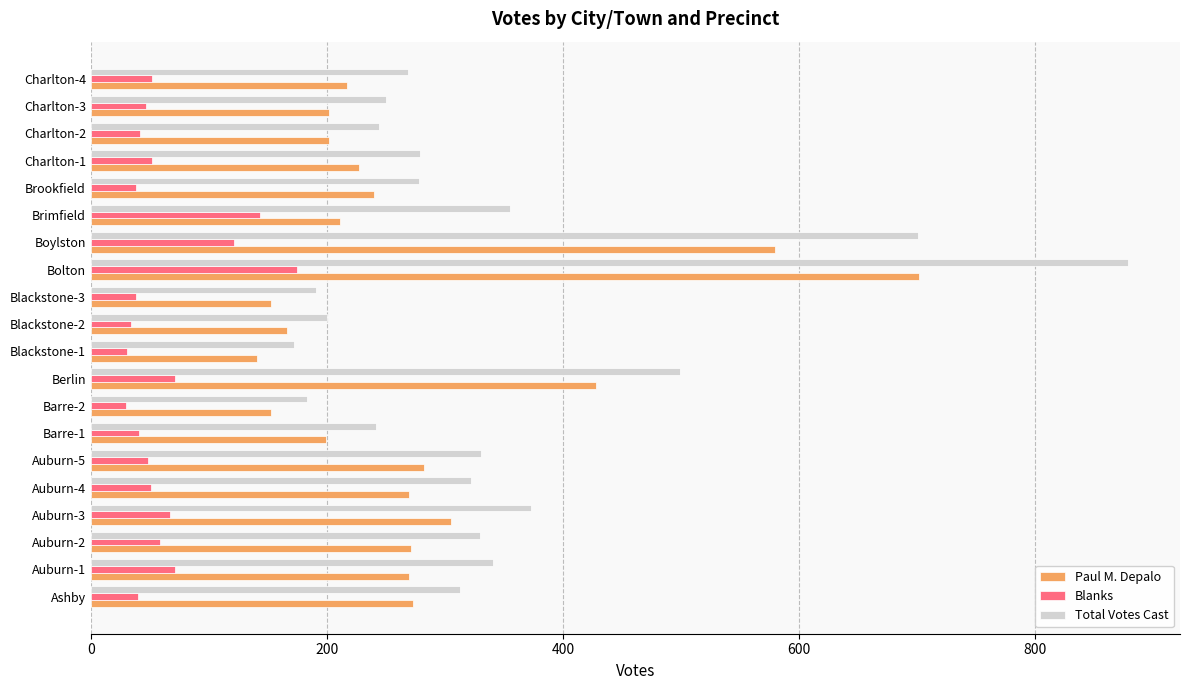

What is the maximum value shown in the chart?

879